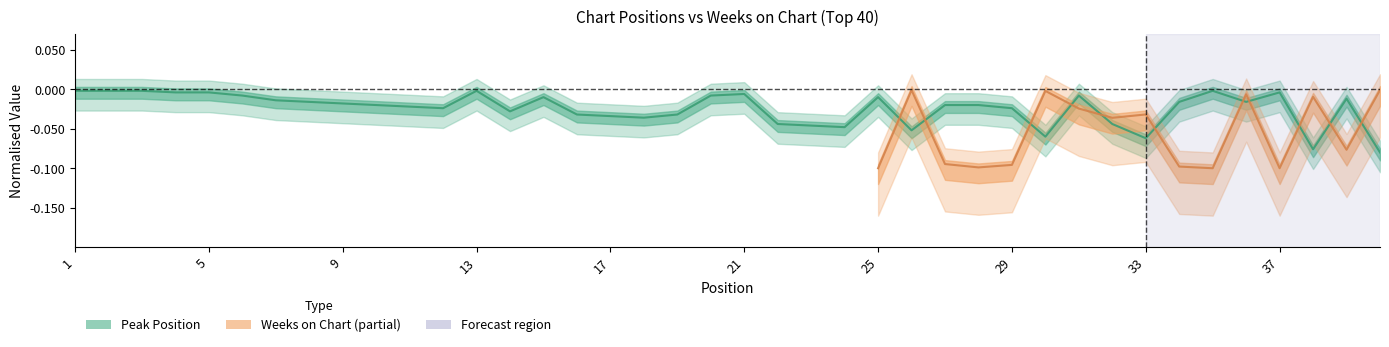

Reading left to right, transcribe all the data shown in this chart.

-0.0	-0.0	-0.0	-0.0	-0.0	-0.0	-0.0	-0.0	-0.0	-0.0	-0.0	-0.0	-0.0	-0.0	-0.0	-0.0	-0.0	-0.0	-0.0	-0.0	-0.0	-0.0	-0.0	-0.0	-0.0	-0.1	-0.0	-0.0	-0.0	-0.1	-0.0	-0.0	-0.1	-0.0	-0.0	-0.0	-0.0	-0.1	-0.0	-0.1